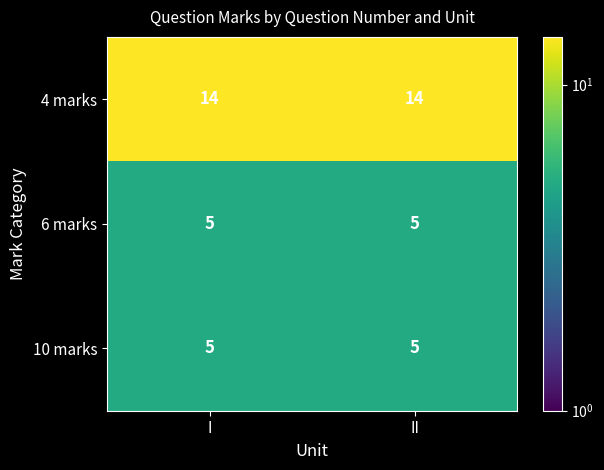

What is the greatest value displayed?

14